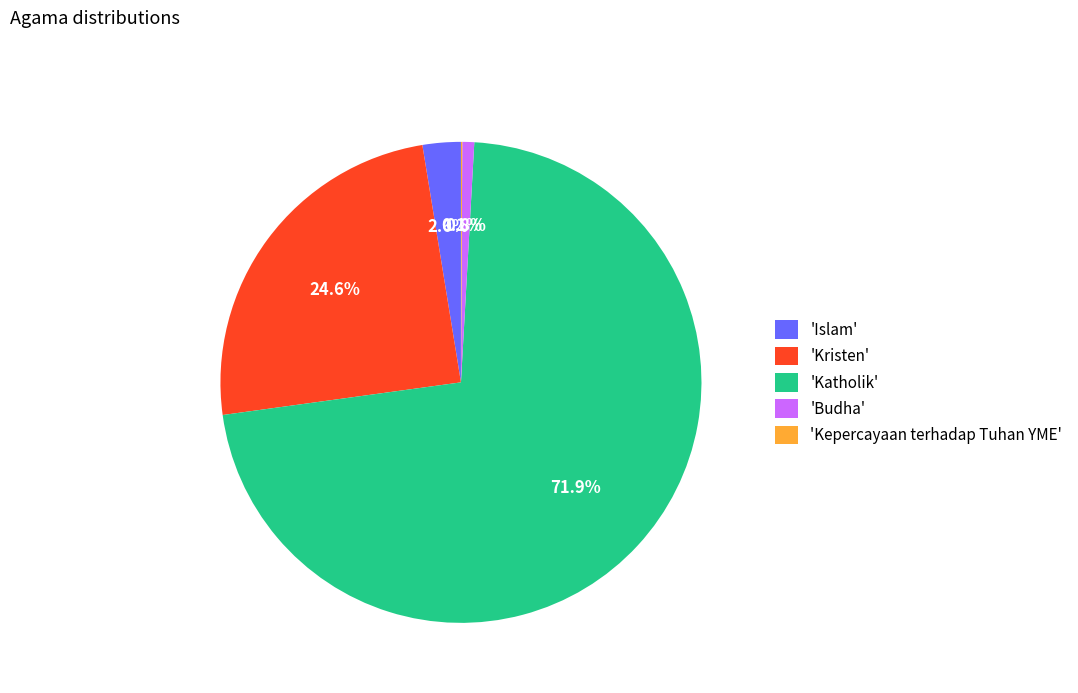

Between 'Islam' and 'Kristen', which is larger?

'Kristen'